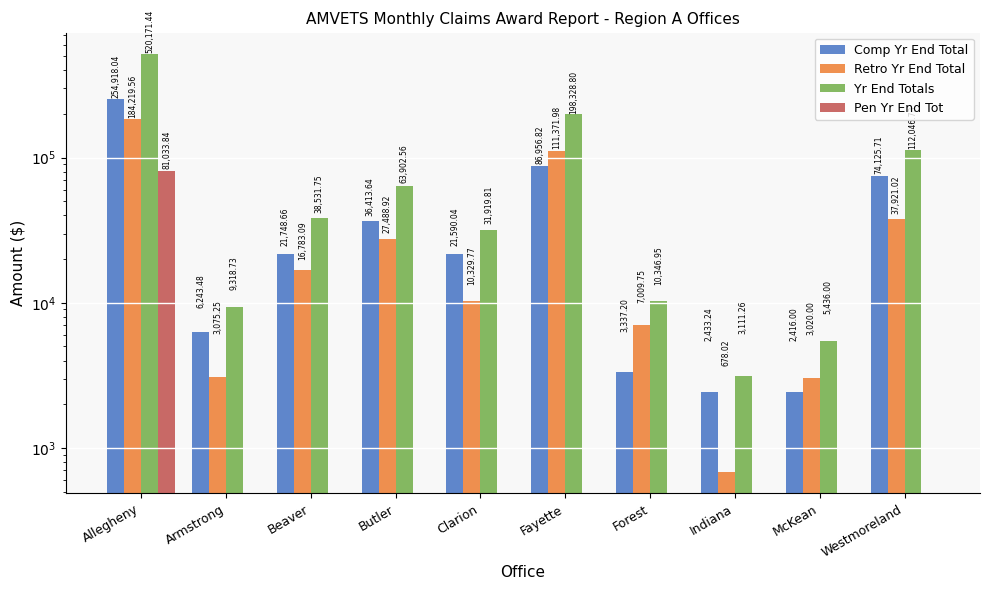

Where is Retro Yr End Total nearest to the value 92448?

Fayette